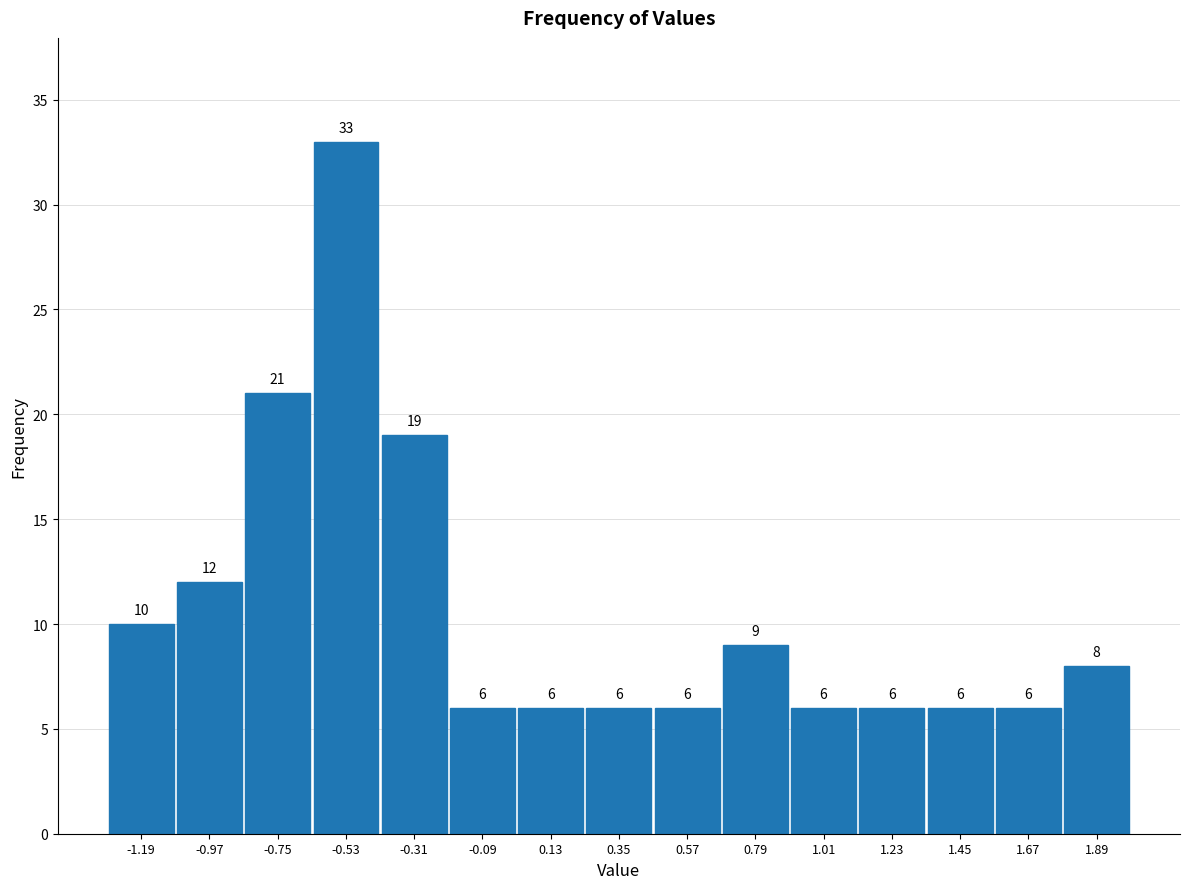

Reading left to right, transcribe this chart: for each bar, give the range it covers on the x-axis and its height. The bar edges are not printed on the chart, so give them approximately, as read against the axis.

-1.30 to -1.08: 10
-1.08 to -0.86: 12
-0.86 to -0.64: 21
-0.64 to -0.42: 33
-0.42 to -0.20: 19
-0.20 to 0.02: 6
0.02 to 0.24: 6
0.24 to 0.46: 6
0.46 to 0.68: 6
0.68 to 0.90: 9
0.90 to 1.12: 6
1.12 to 1.34: 6
1.34 to 1.56: 6
1.56 to 1.78: 6
1.78 to 2.00: 8